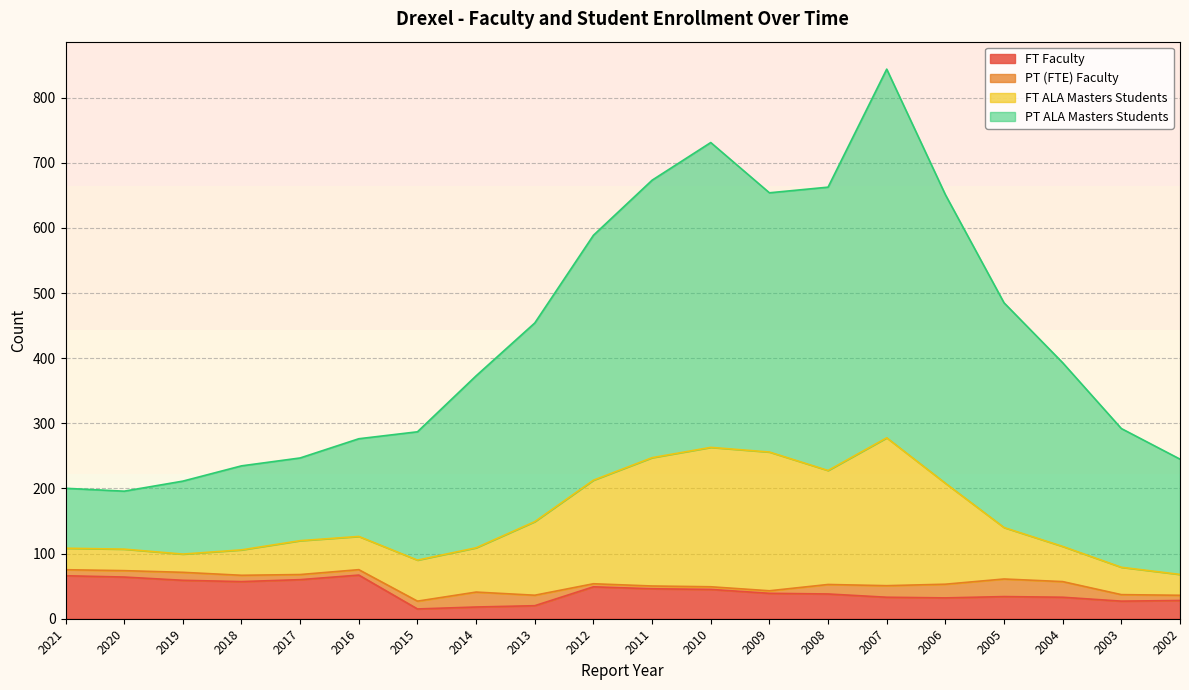

What is the minimum value for PT ALA Masters Students?

195.8